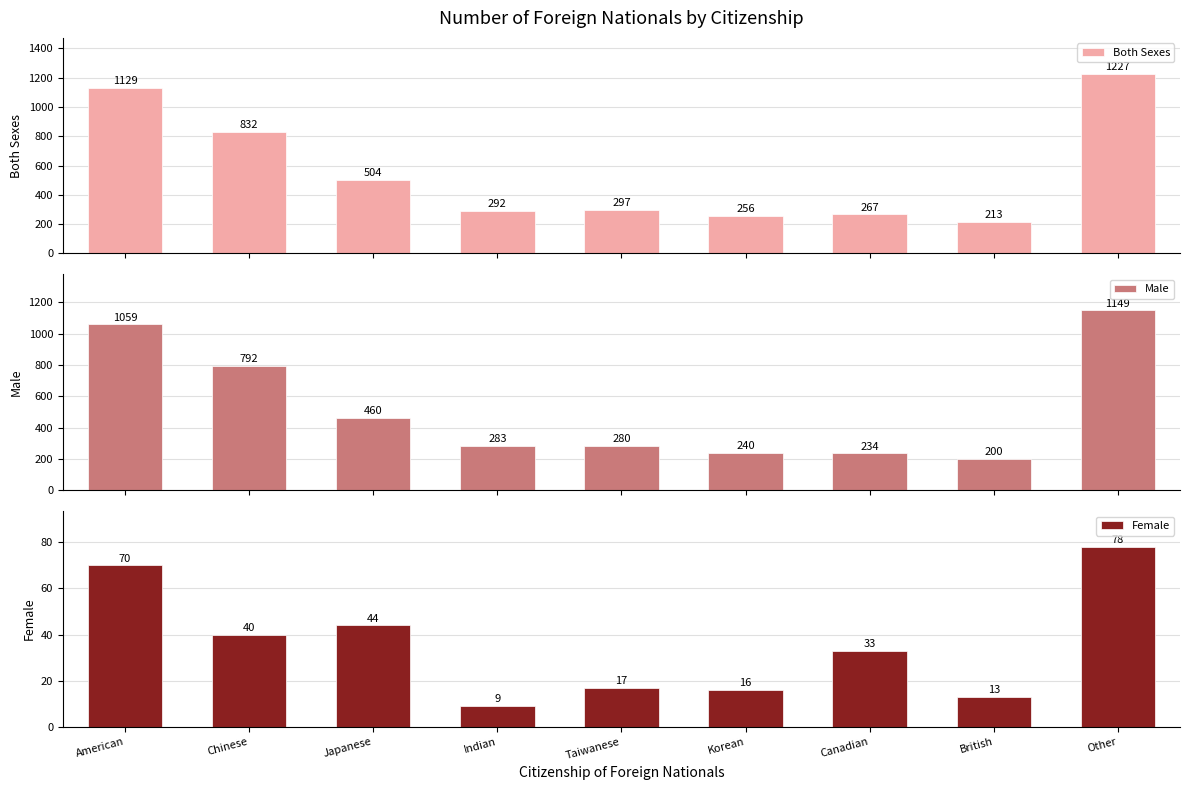

What are all the series names shown in the legend?

Both Sexes, Male, Female